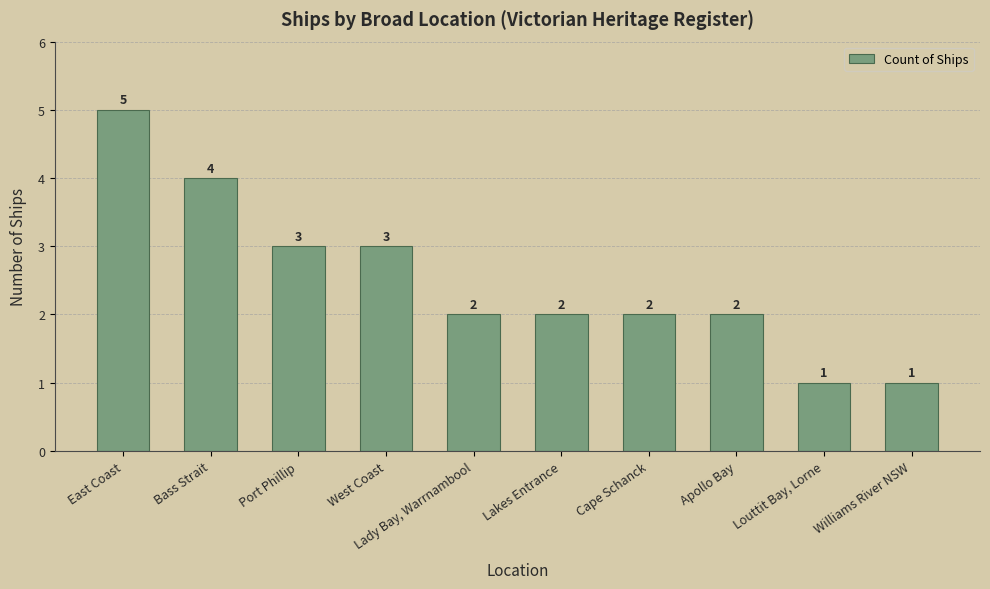

Which label corresponds to the largest value in the chart?

East Coast